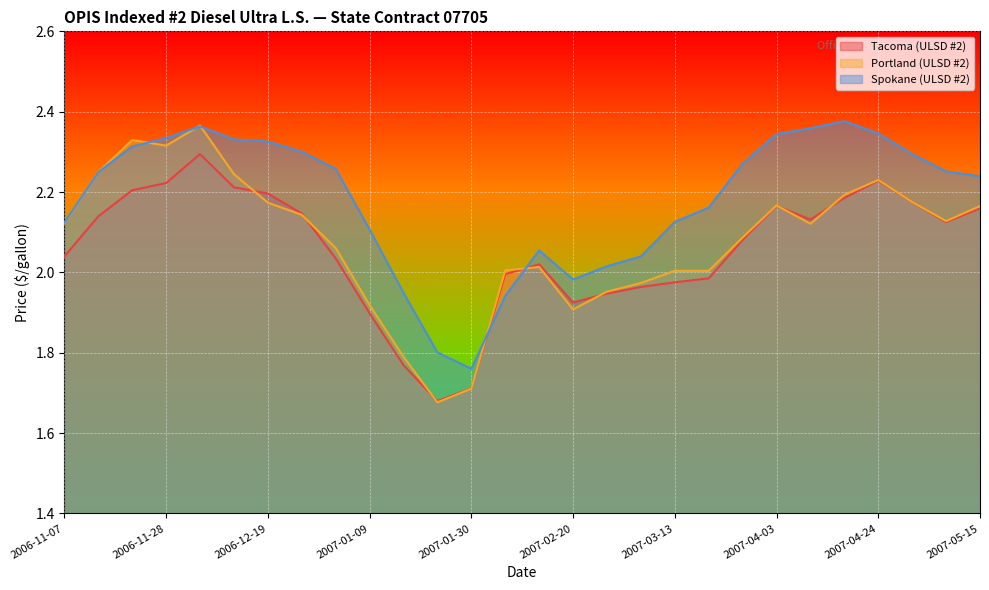

Which series has the largest total across all categories?

Spokane (ULSD #2)